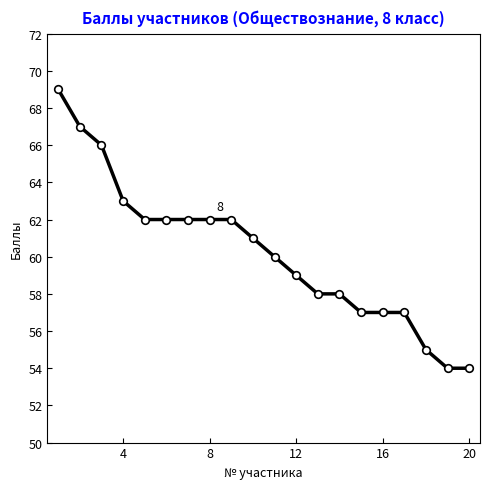

What is the minimum value shown in the chart?

54